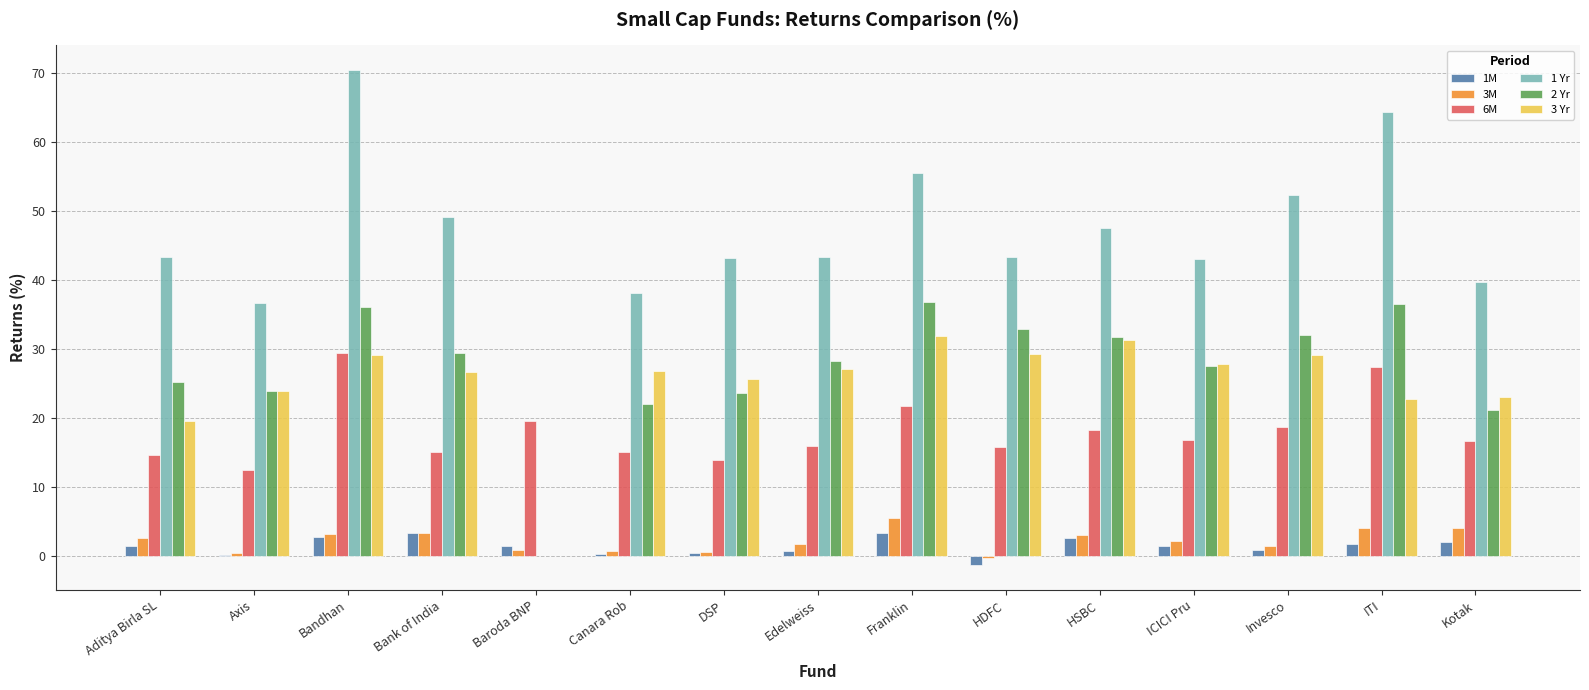

How many values in the 3M series exceed 2?

8